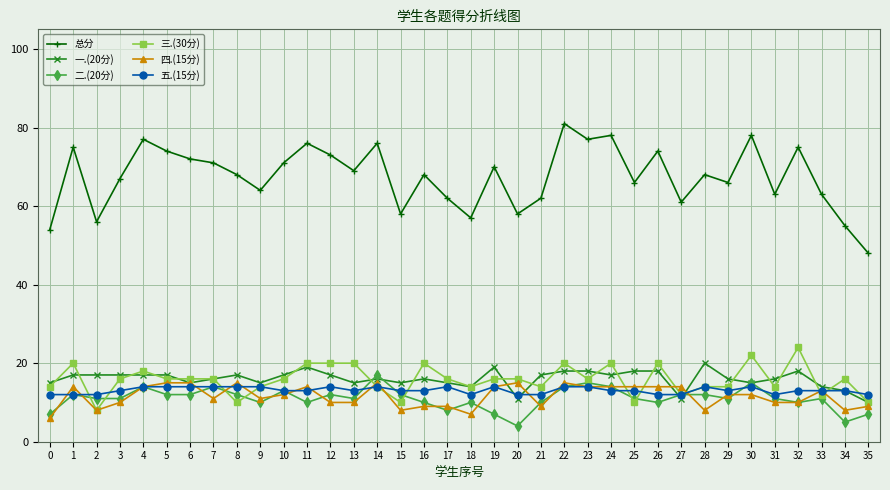

The value of 四.(15分) at 12 is 16. True or false?

False